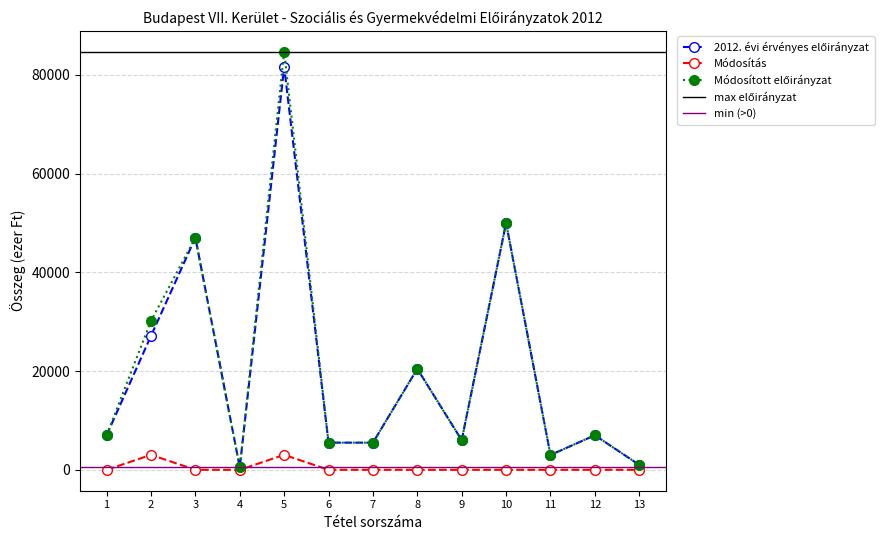

How many values in the Módosítás series exceed 0?

2